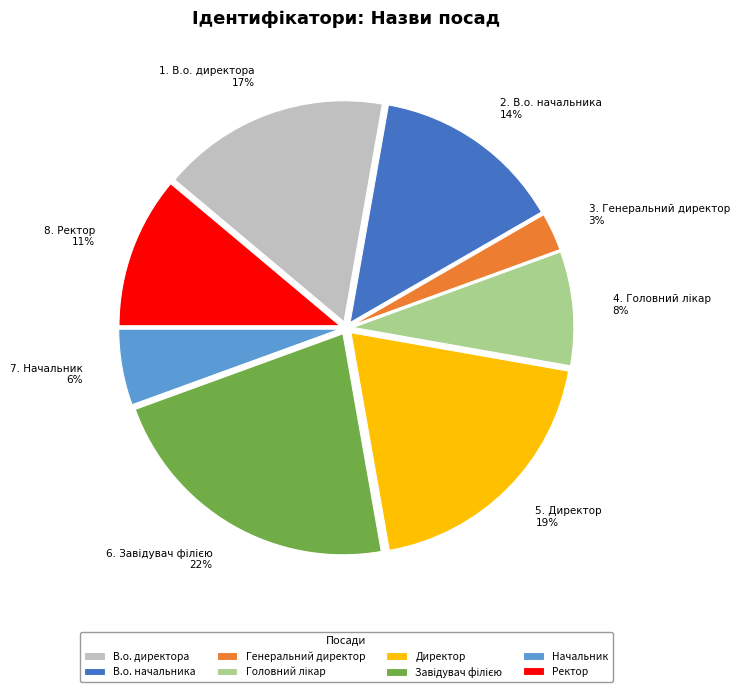

Which slice is the smallest?

Генеральний директор